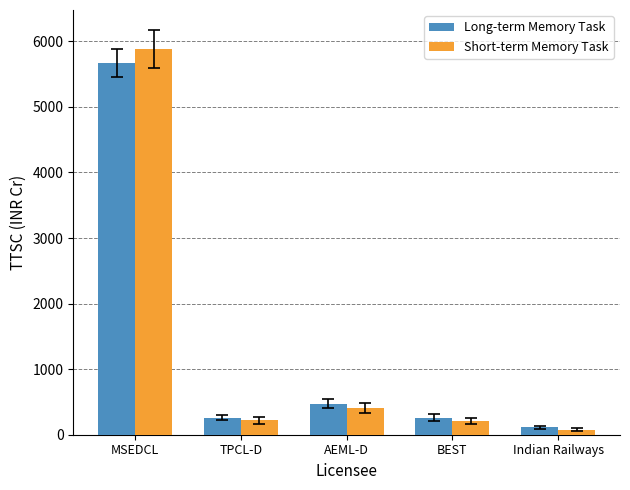

Which series has the widest spread of values?

Short-term Memory Task